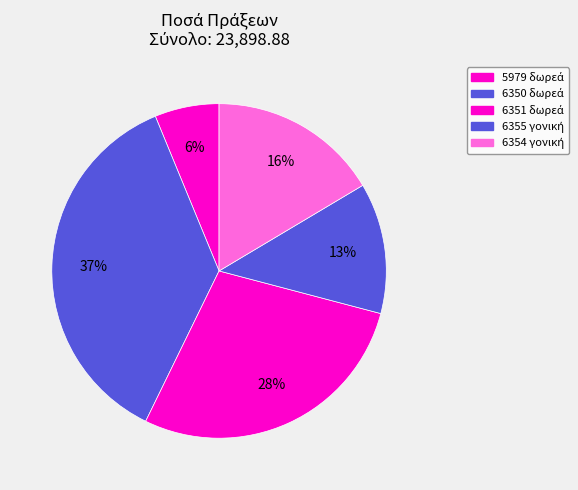

How many segments does this pie chart have?

5